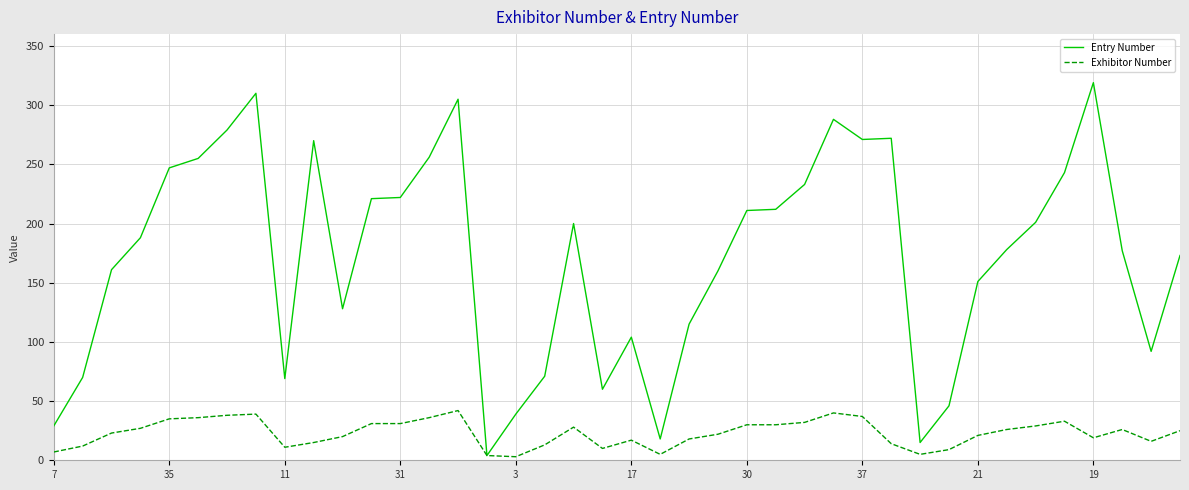

List the series in order of their peak value, lowest first.

Exhibitor Number, Entry Number